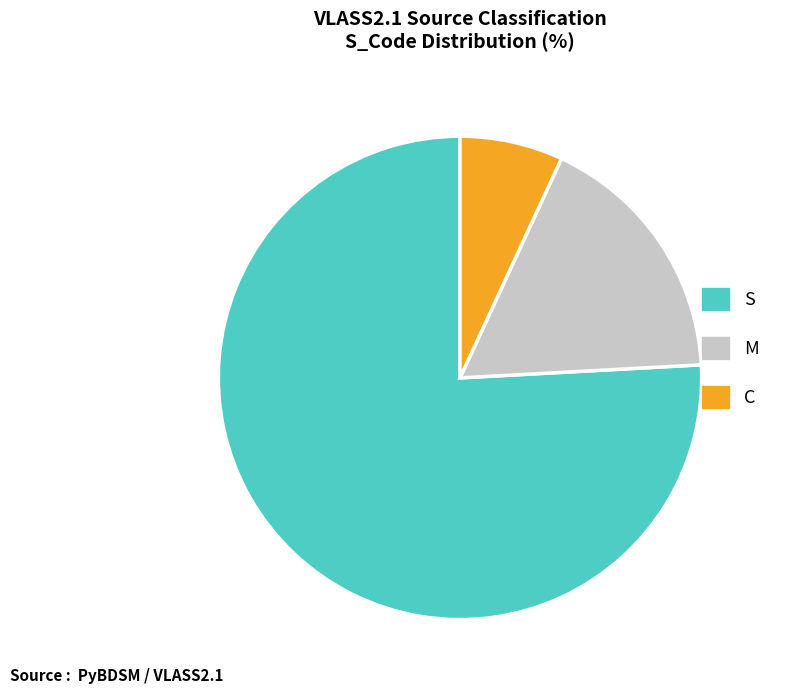

How many segments does this pie chart have?

3